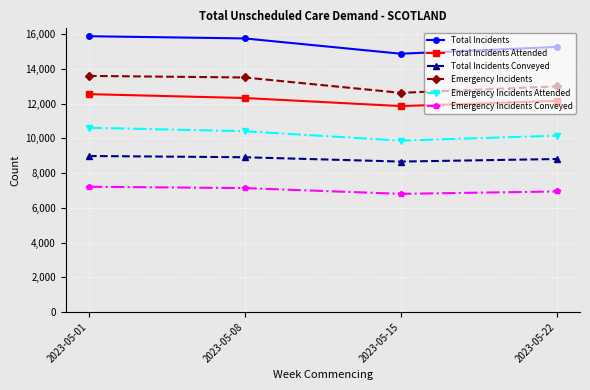

What is the smallest value displayed?

6804